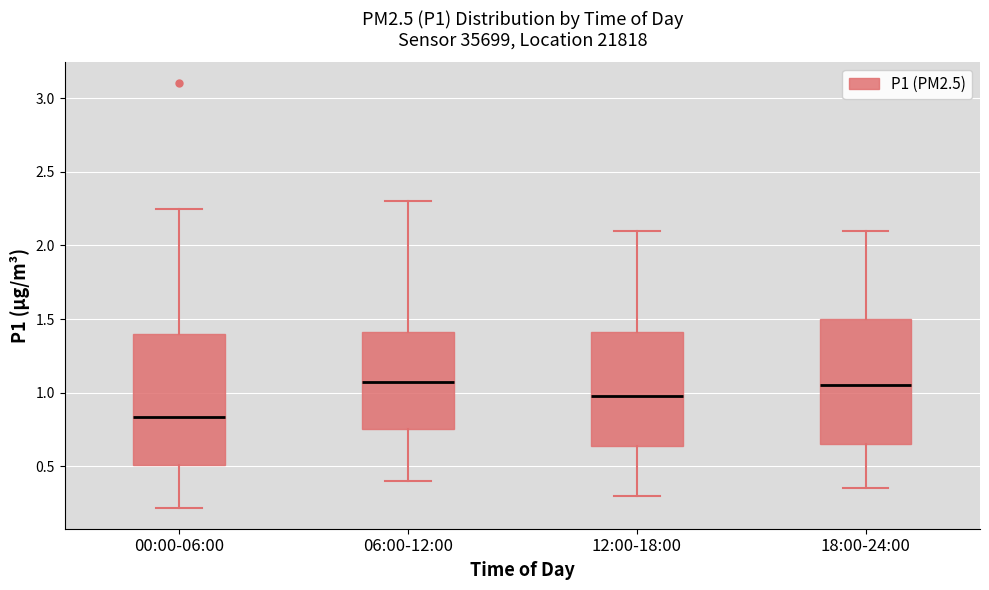

Which box has the lowest median line?

00:00-06:00